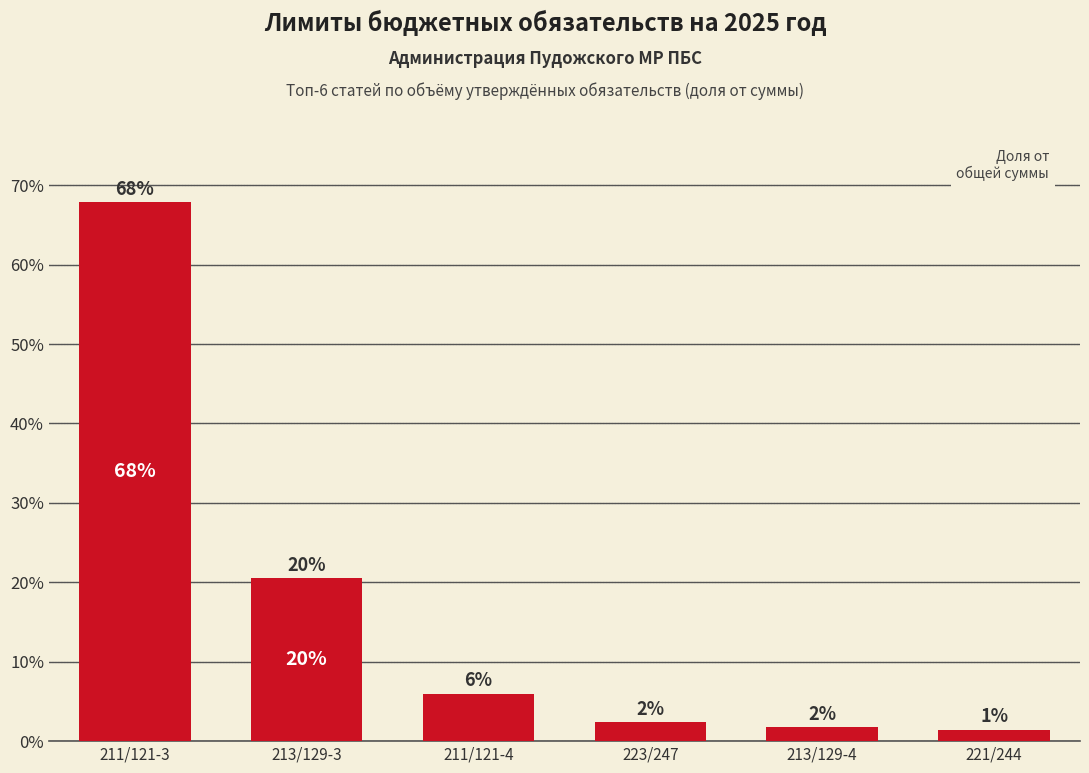

What is the value of the 3rd bar from the left?

6.0